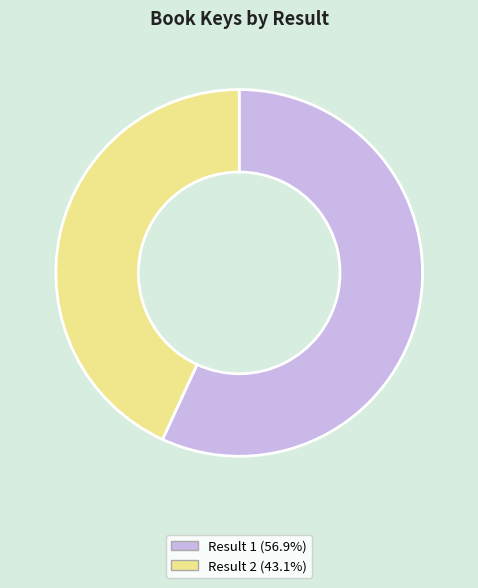

Does any single category account for the majority?

Yes